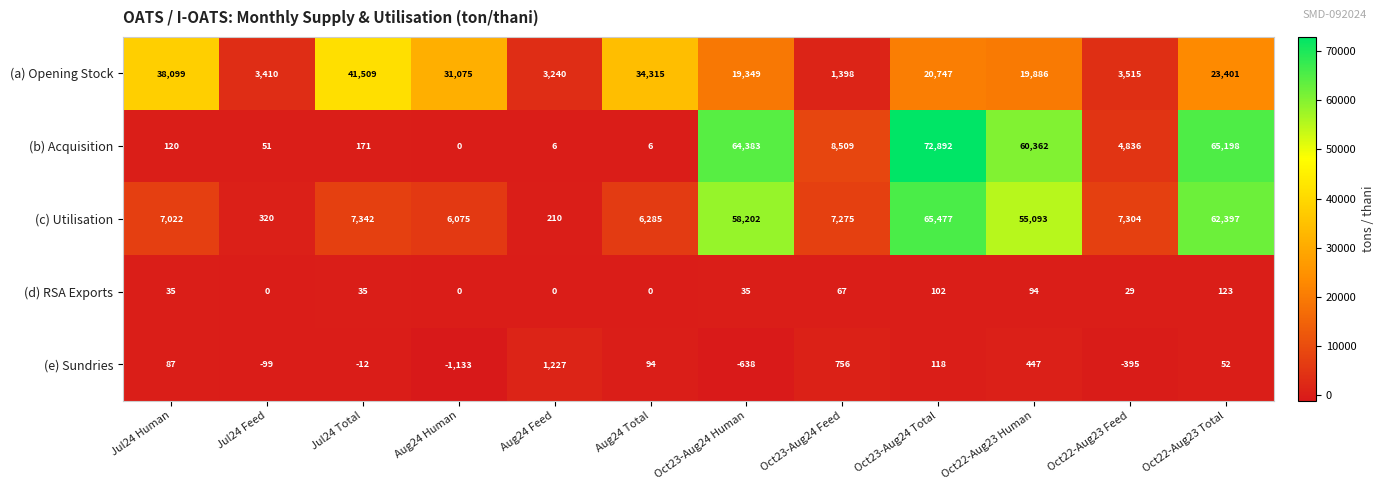

How many values in the (b) Acquisition series are below 4836?

6